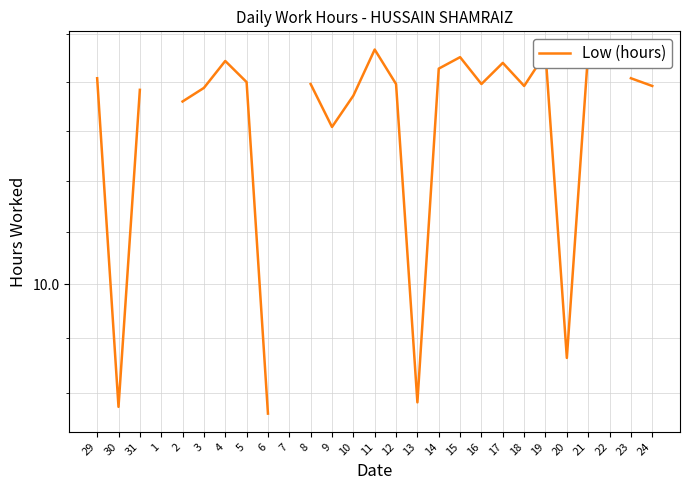

How many interior local peaks (higher than both neighbors) does the data have?

5